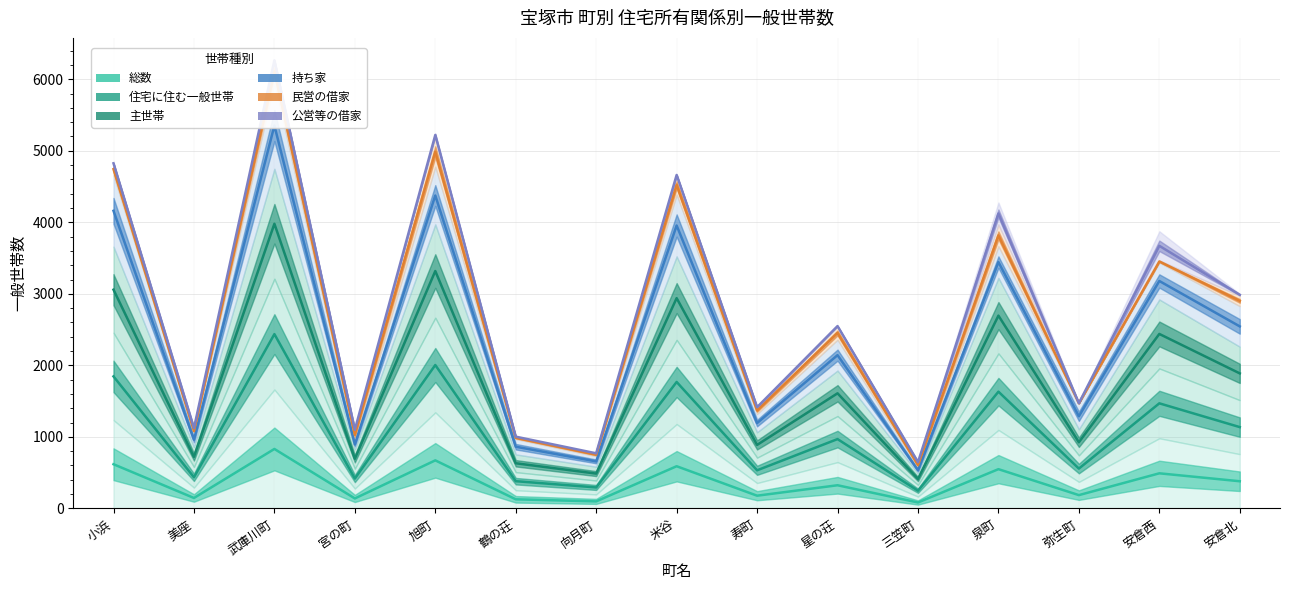

What is the minimum value for 住宅に住む一般世帯?

247.0